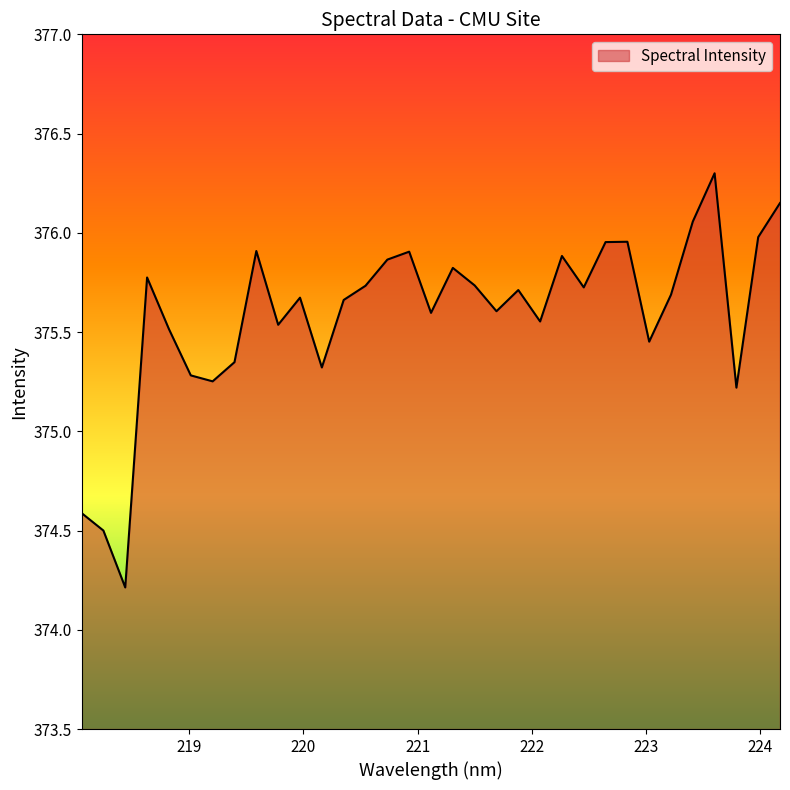

What is the maximum value shown in the chart?

376.3